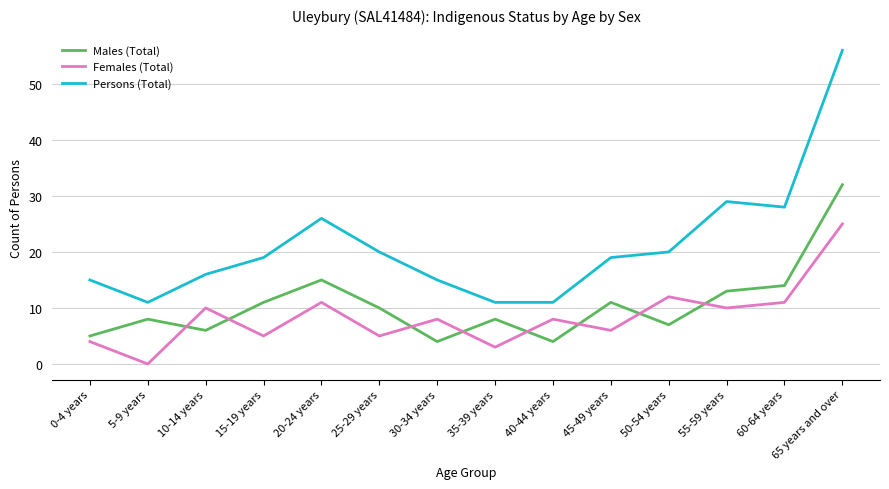

True or false: Females (Total) and Persons (Total) cross at least once.

False